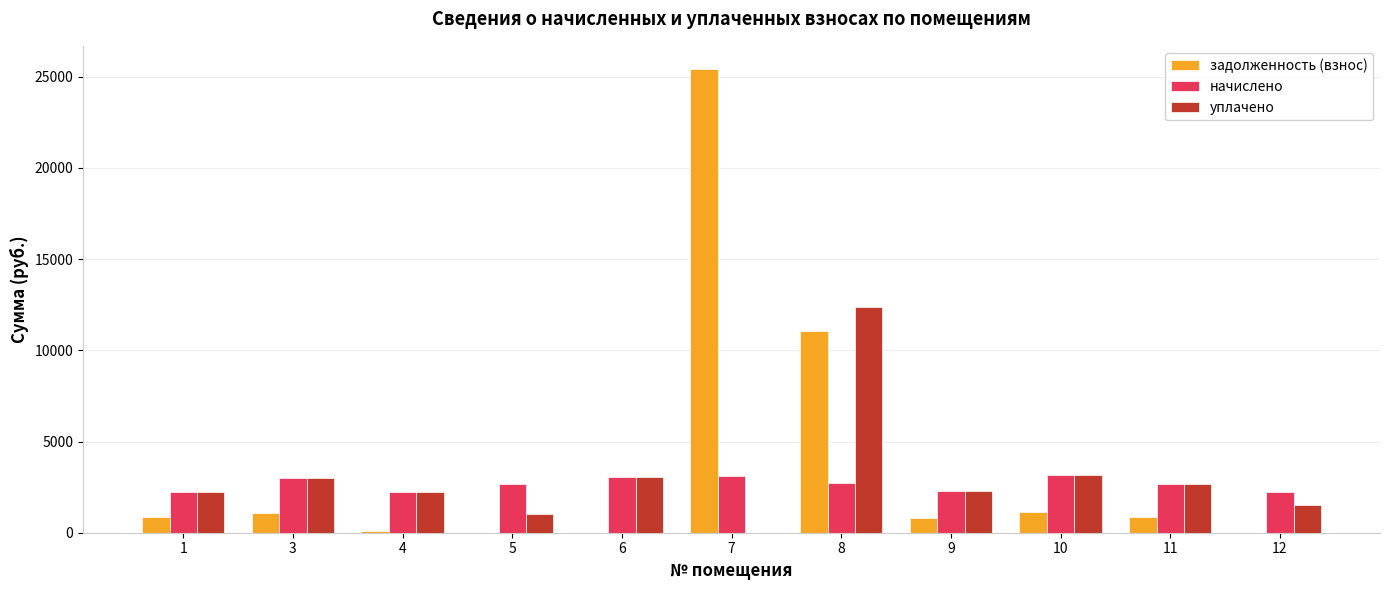

What is the maximum value shown in the chart?

25426.8